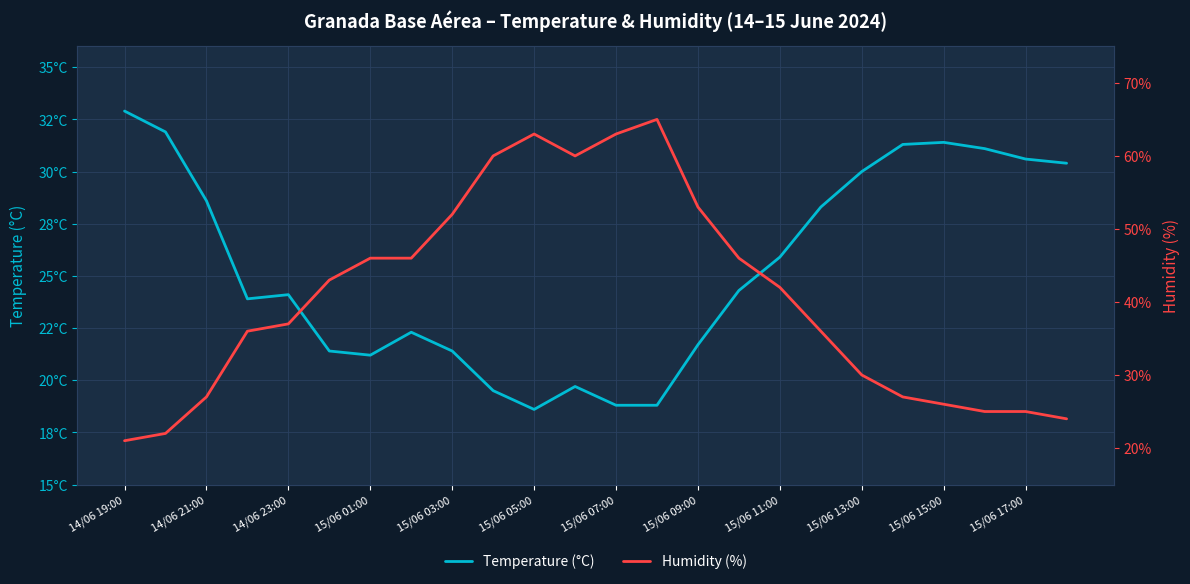

Is this an area chart (filled region under the line)?

No